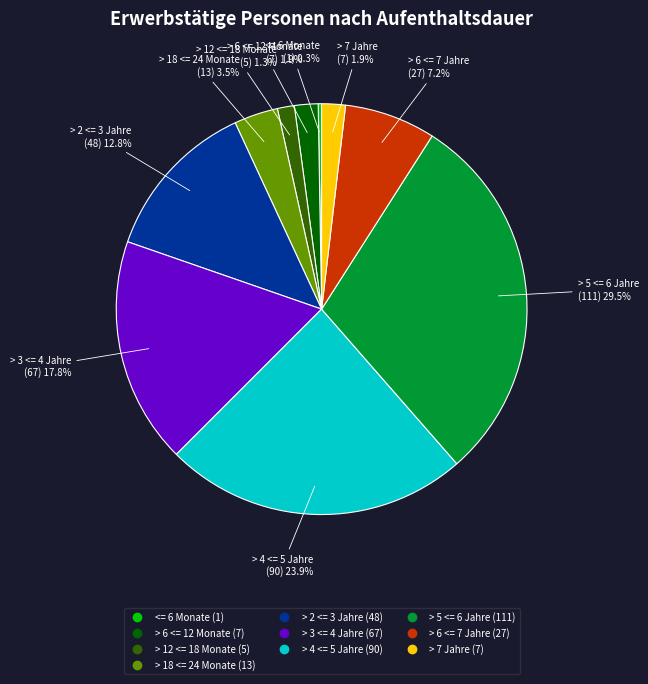

Is there a majority slice in this chart?

No